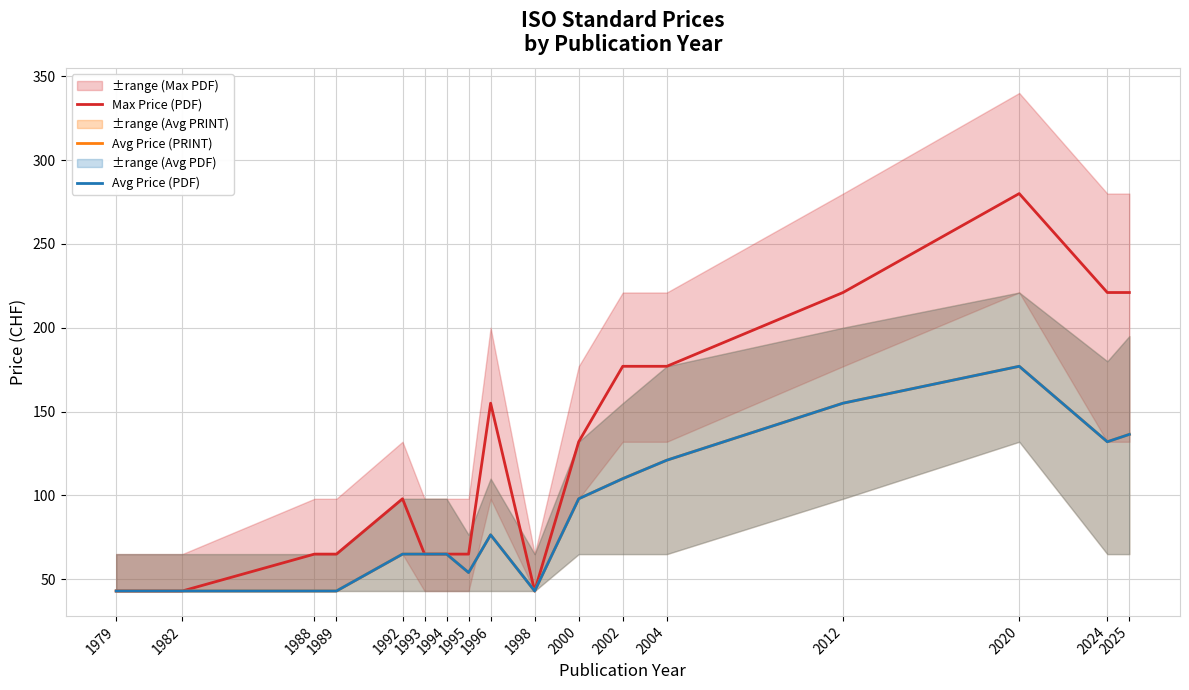

Does the chart display data point markers on the line(s)?

No